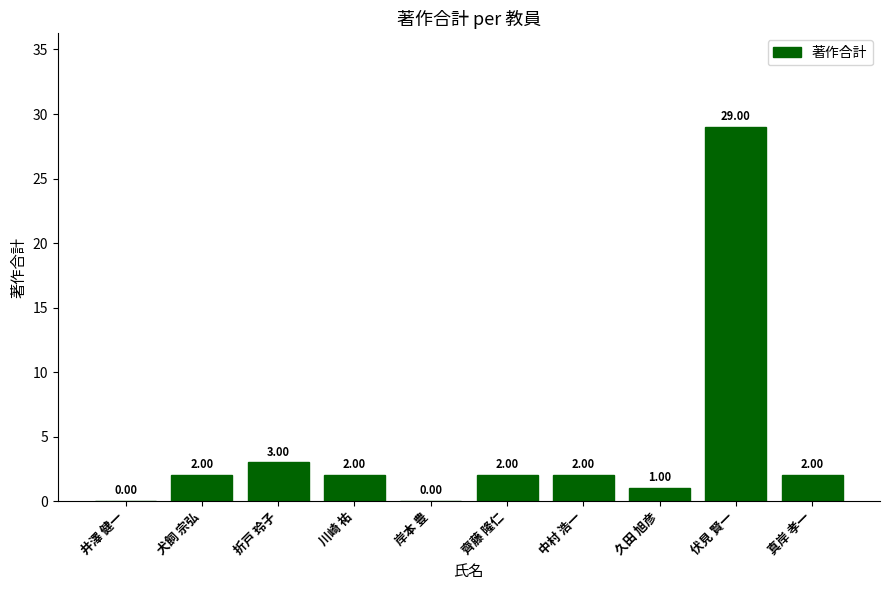

Is it true that the value at 井澤 健一 is 20?

False